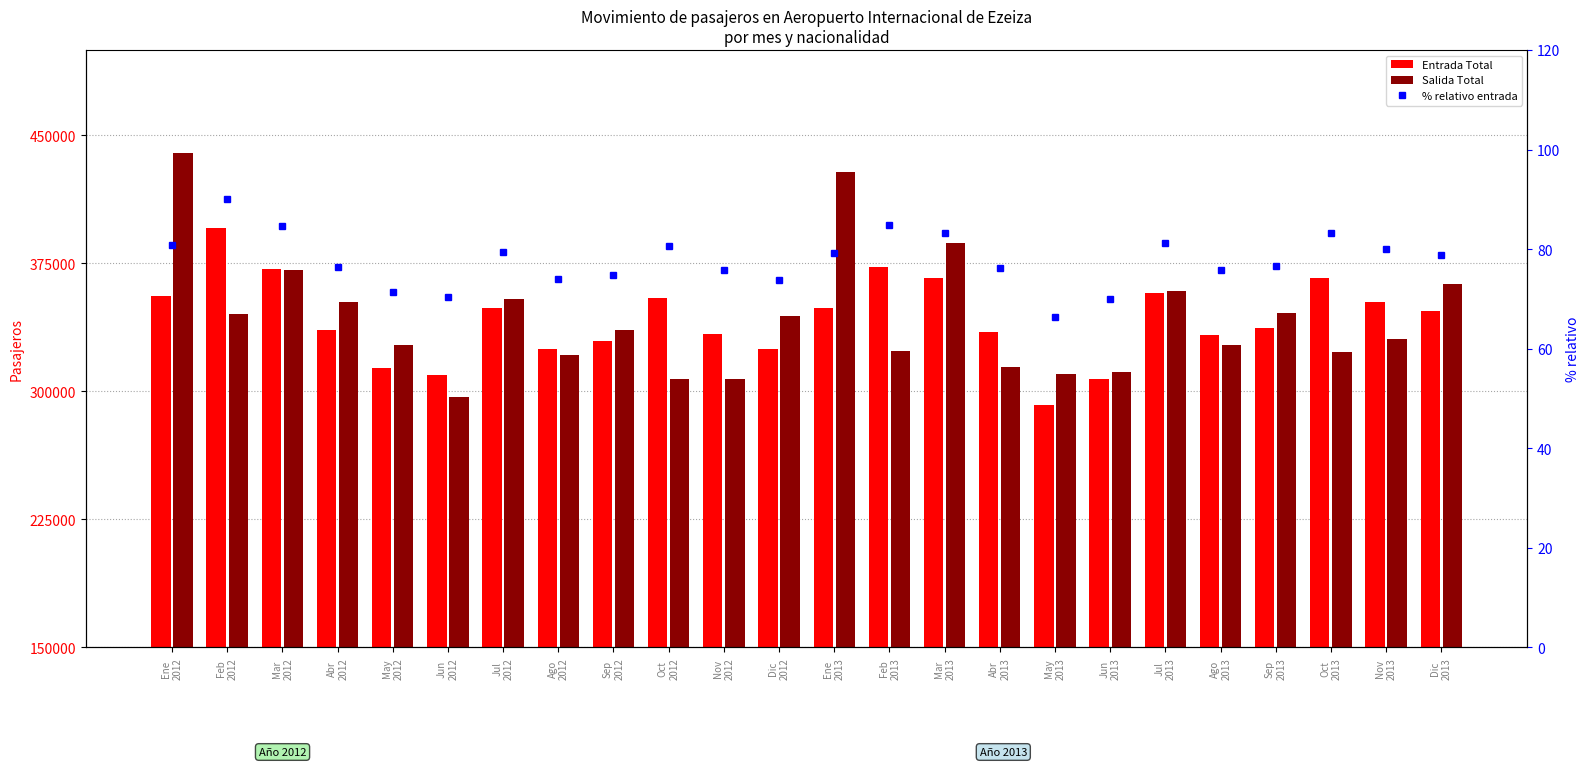

What is the difference between the second highest and minimum values in the Salida Total series?

131639.0